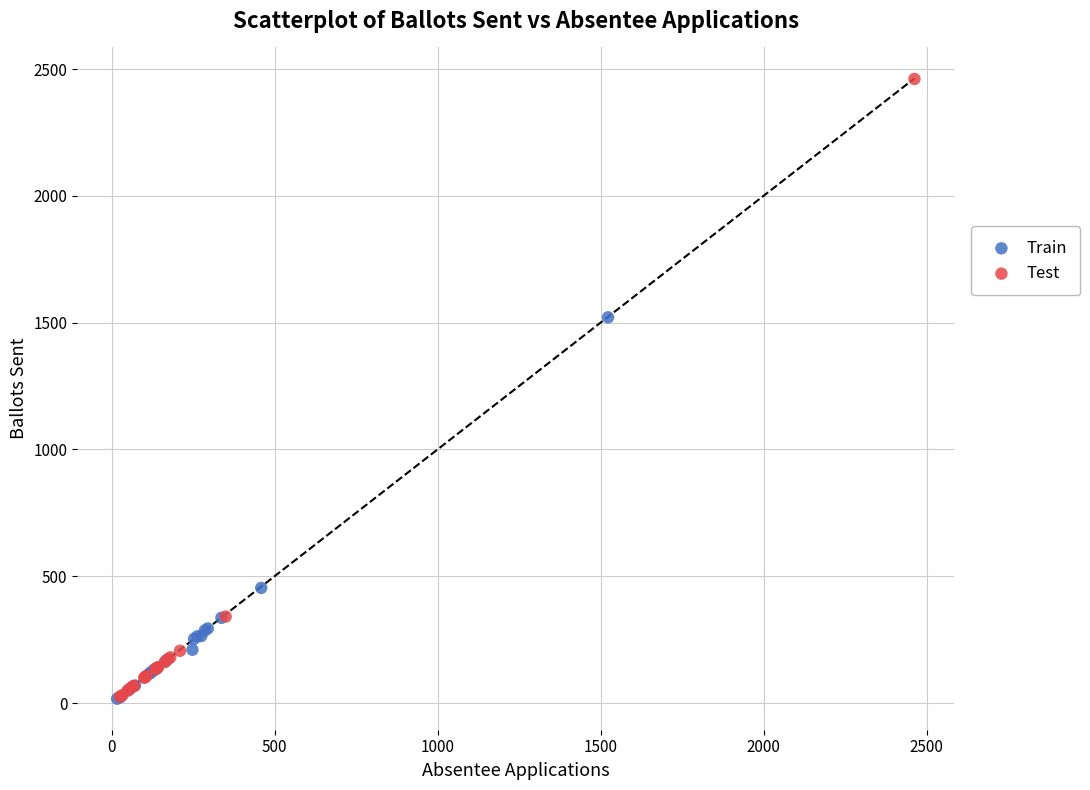

Which series has the largest Y range (max minus min)?

Test